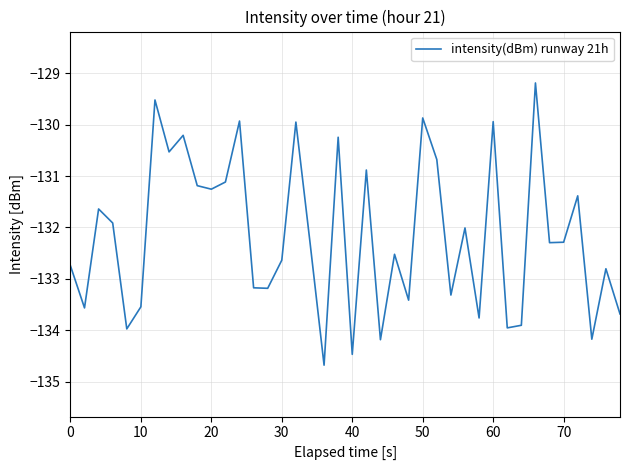

What is the difference between the maximum and minimum values?

5.5